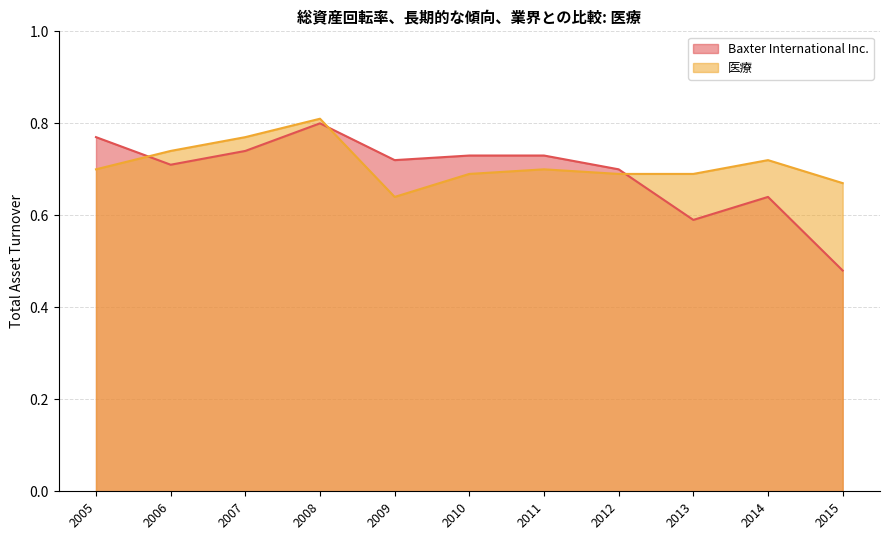

What is the maximum value shown in the chart?

0.8